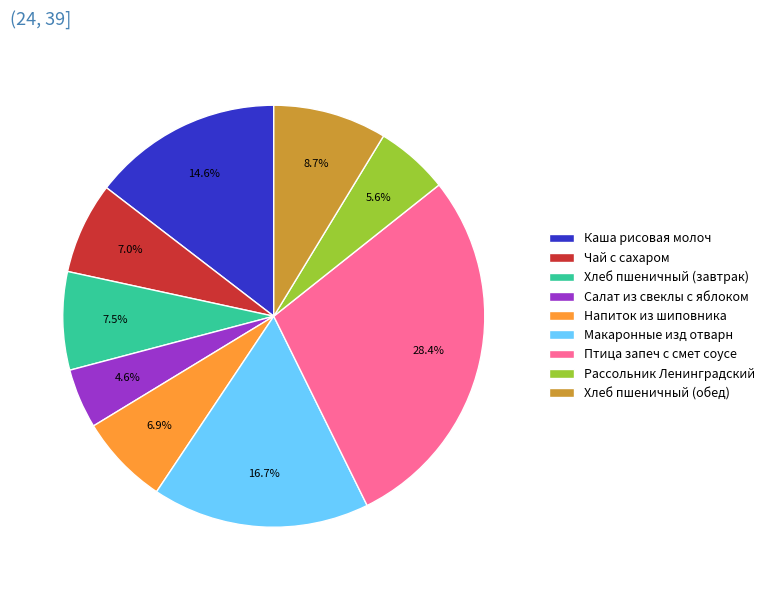

What percentage is the Напиток из шиповника slice, to the nearest percent?

7%